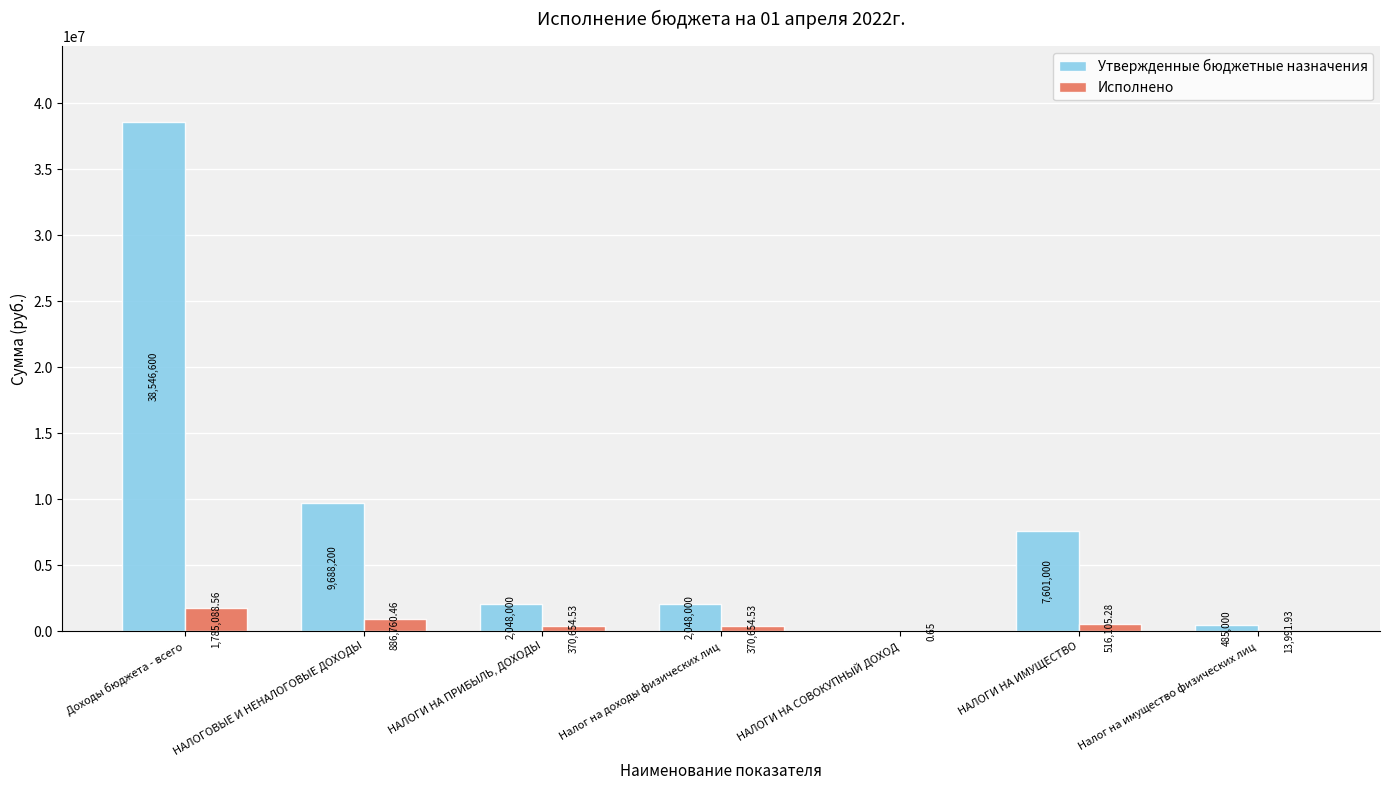

What are all the series names shown in the legend?

Утвержденные бюджетные назначения, Исполнено